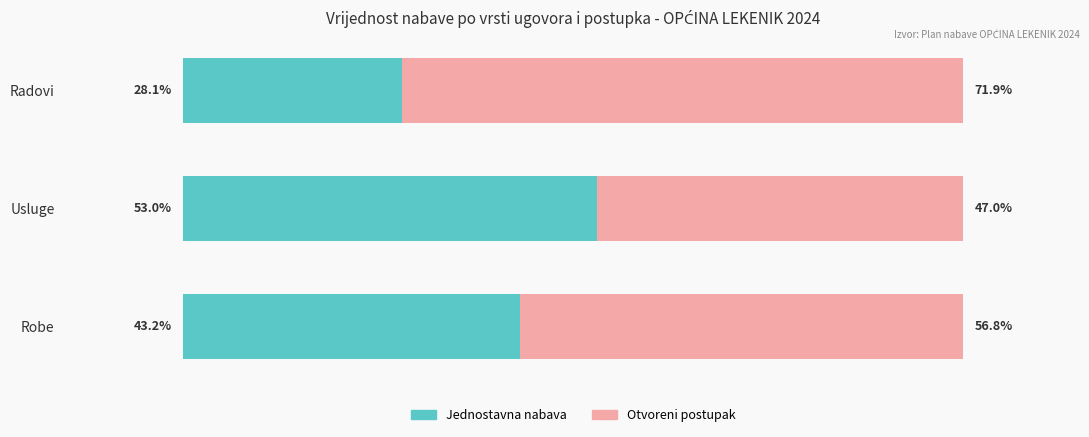

What are all the series names shown in the legend?

Jednostavna nabava, Otvoreni postupak